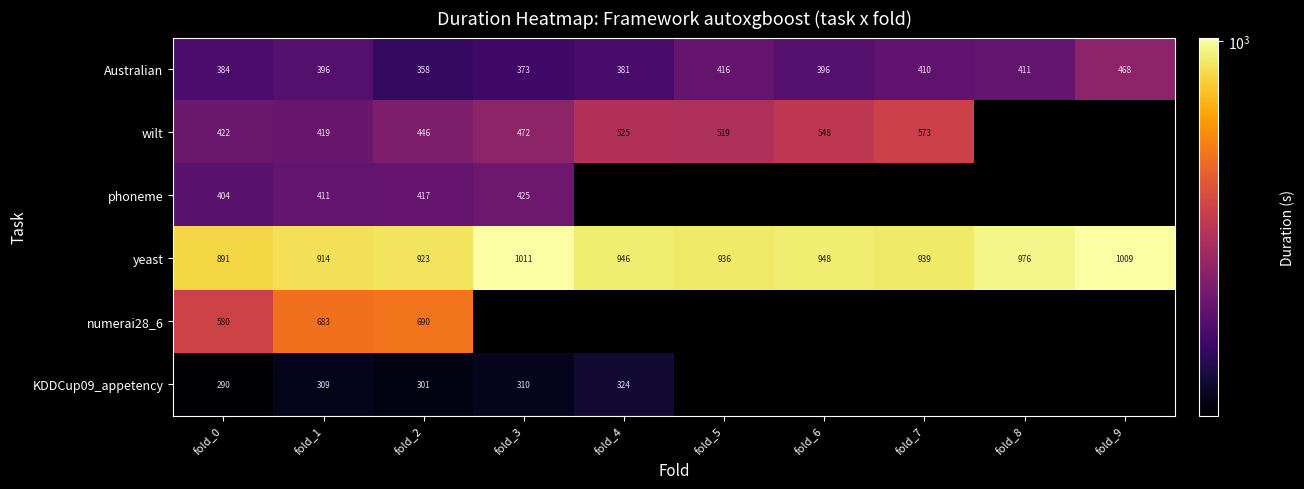

Is the value of wilt at fold_0 greater than the value of Australian at fold_7?

Yes